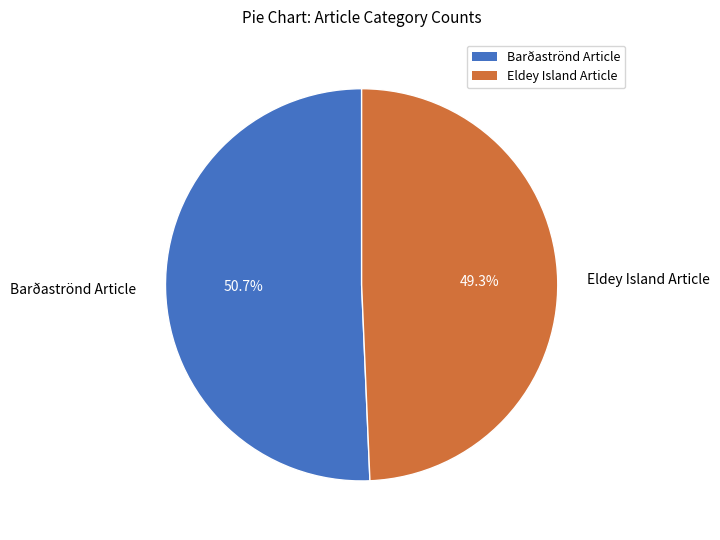

Which slice is the smallest?

Eldey Island Article